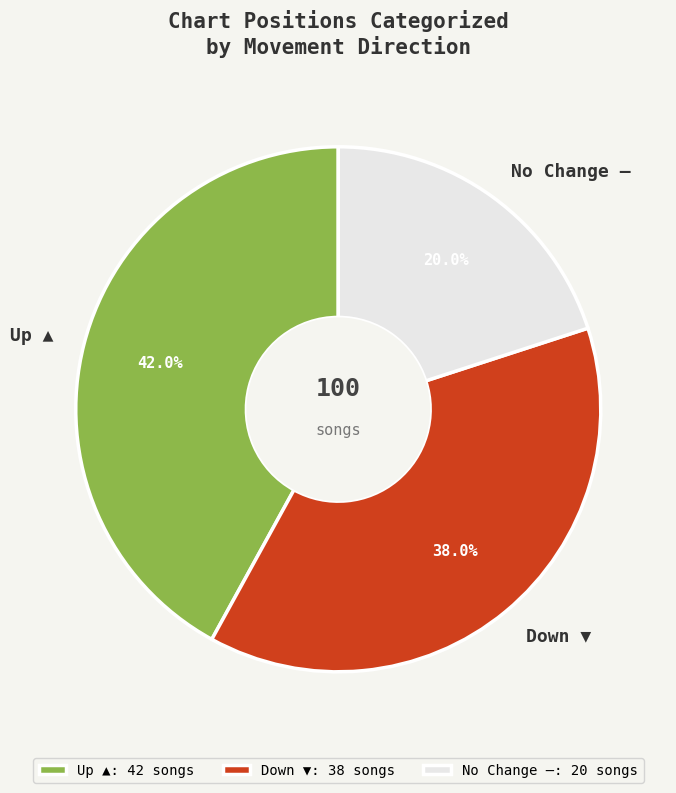

Is the sum of Up ▲ and Down ▼ greater than half?

Yes